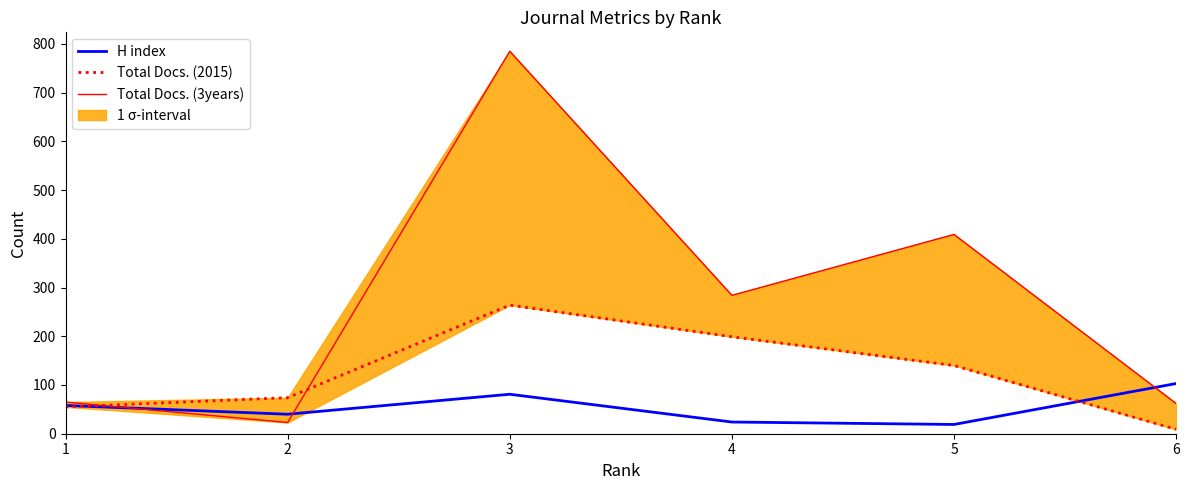

What is the spread (max minus min) of values at 6?

94